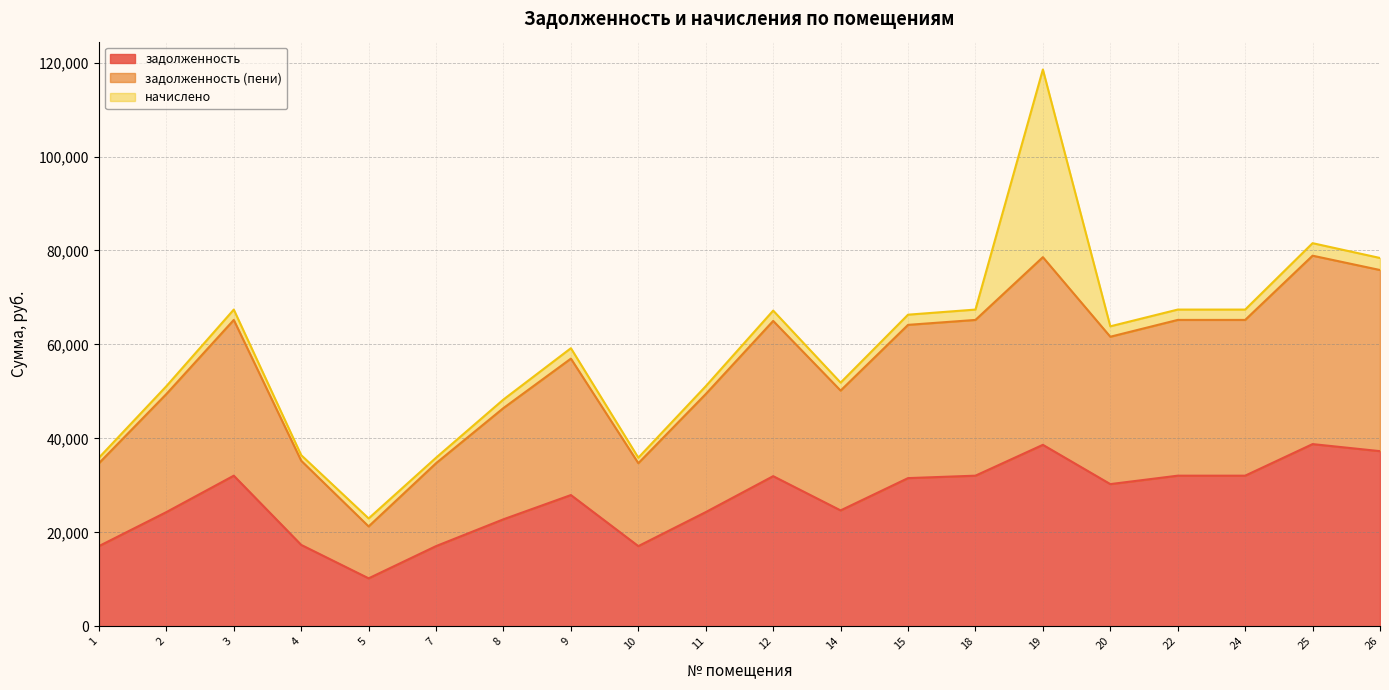

What is the minimum value for задолженность?

10204.3